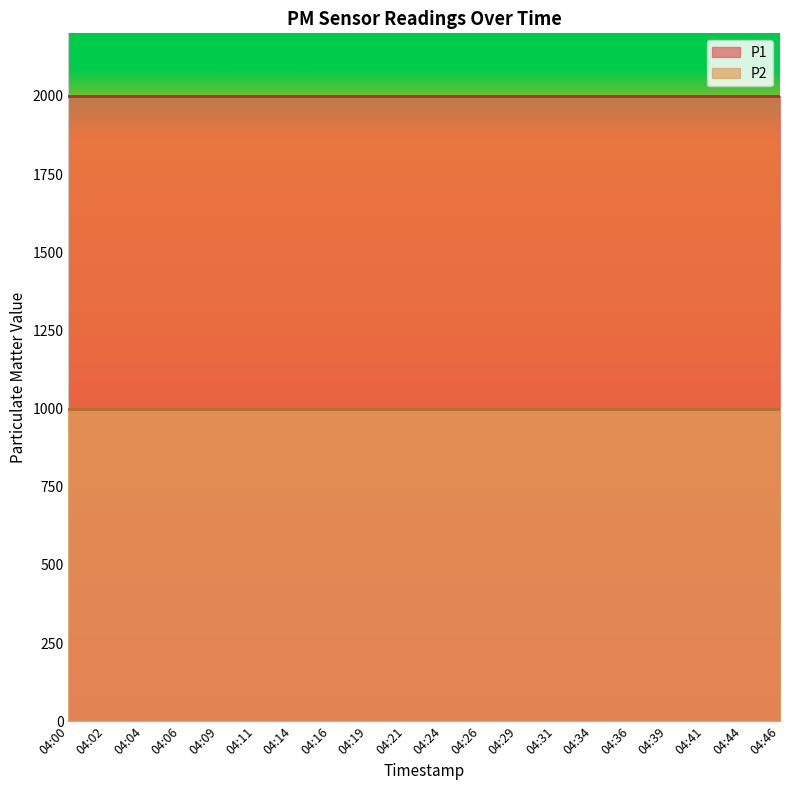

At which category is the sum across all series the highest?

04:00